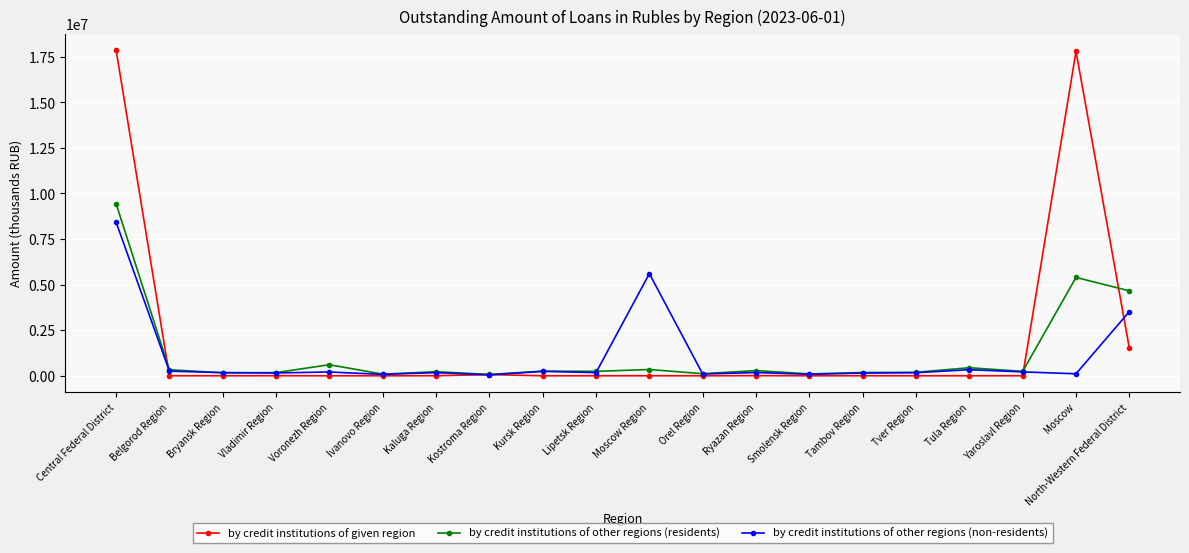

What is the label of the 19th point from the right?

Belgorod Region